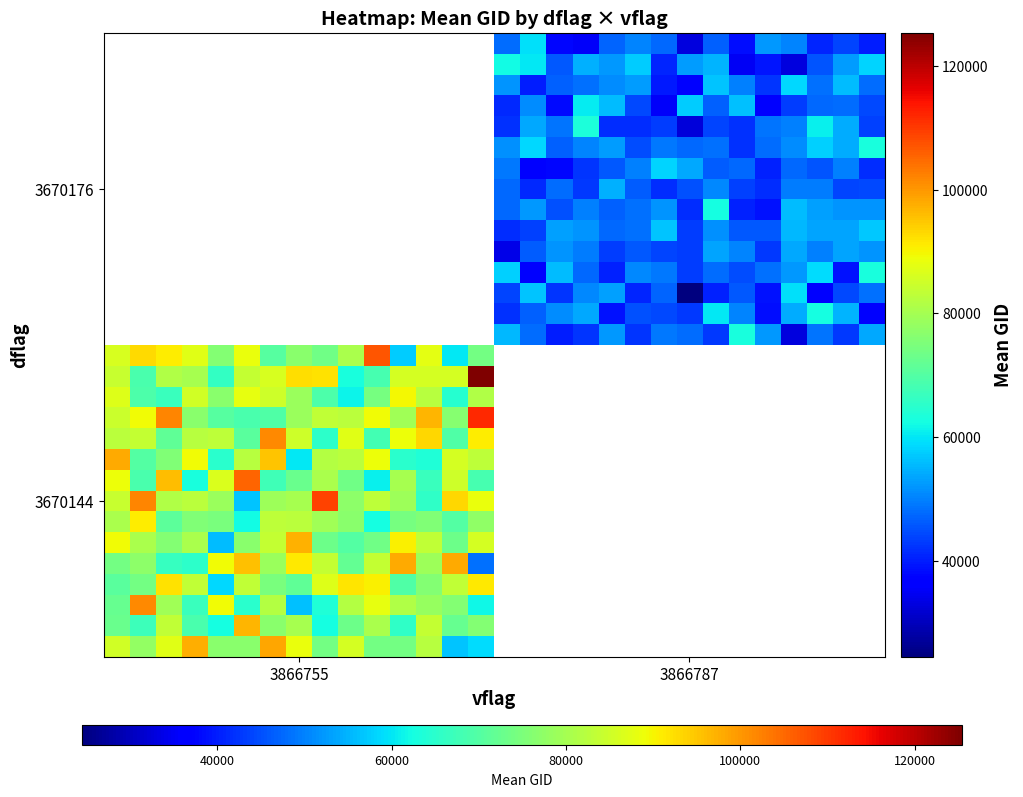

At how many categories does at least one series exceed 117642?

1